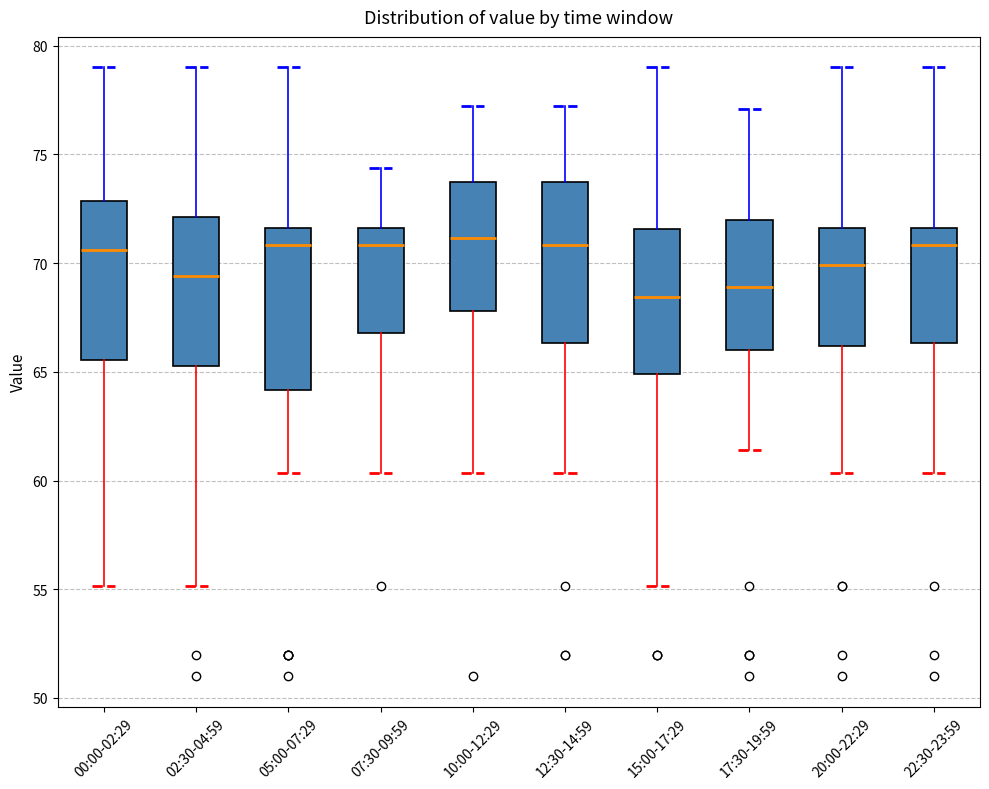

Reading left to right, read every box against the y-axis: the position of its median line, the range the box covers, and the ends of its whiskers. The values are not printed on the chart, so give them approximately, as read against the axis.

00:00-02:29: median 70.5, box 65.5 to 73.0, whiskers 55.0 to 79.0
02:30-04:59: median 69.5, box 65.5 to 72.0, whiskers 55.0 to 79.0
05:00-07:29: median 71.0, box 64.0 to 71.5, whiskers 60.5 to 79.0
07:30-09:59: median 71.0, box 67.0 to 71.5, whiskers 60.5 to 74.5
10:00-12:29: median 71.0, box 68.0 to 73.5, whiskers 60.5 to 77.0
12:30-14:59: median 71.0, box 66.5 to 73.5, whiskers 60.5 to 77.0
15:00-17:29: median 68.5, box 65.0 to 71.5, whiskers 55.0 to 79.0
17:30-19:59: median 69.0, box 66.0 to 72.0, whiskers 61.5 to 77.0
20:00-22:29: median 70.0, box 66.0 to 71.5, whiskers 60.5 to 79.0
22:30-23:59: median 71.0, box 66.5 to 71.5, whiskers 60.5 to 79.0